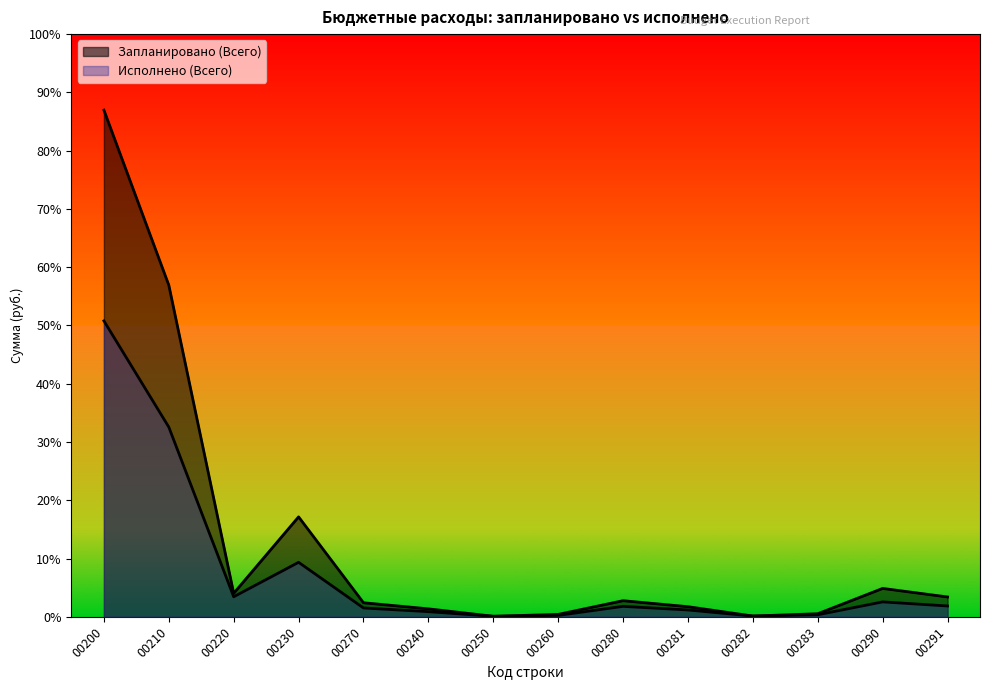

At which category does the chart reach its peak across all series?

00200